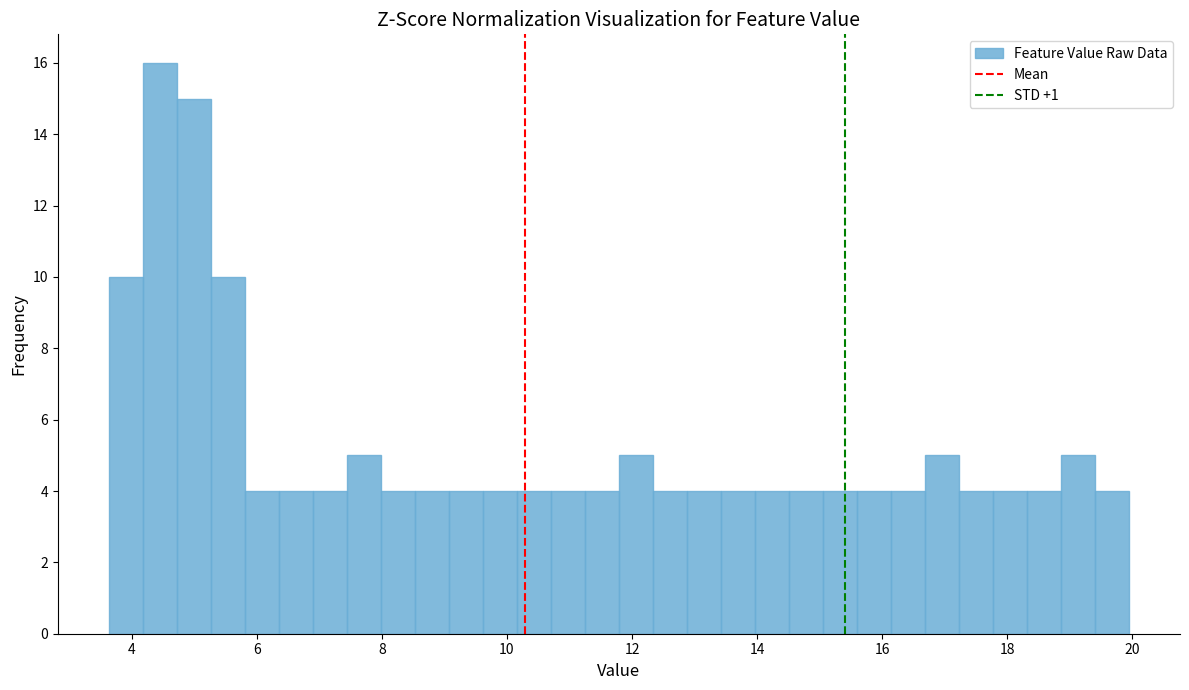

Read against the x-axis, roughly where is the centre of the tallest bar?

4.4